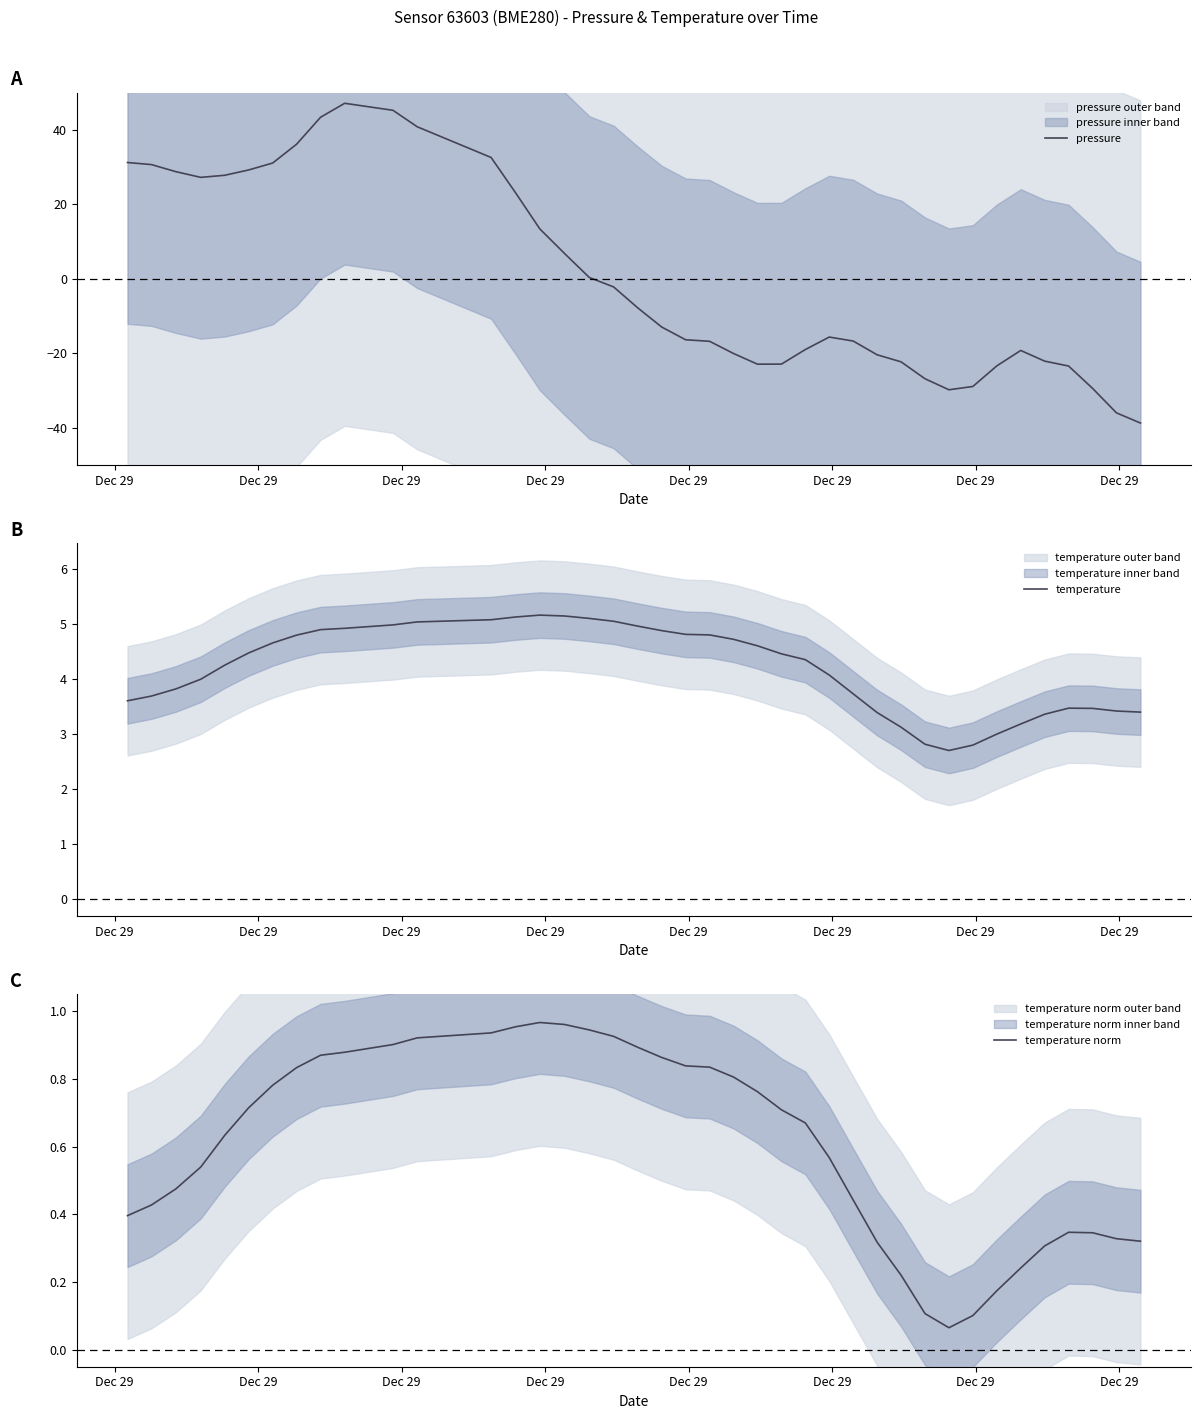

What is the maximum value for pressure?

47.1